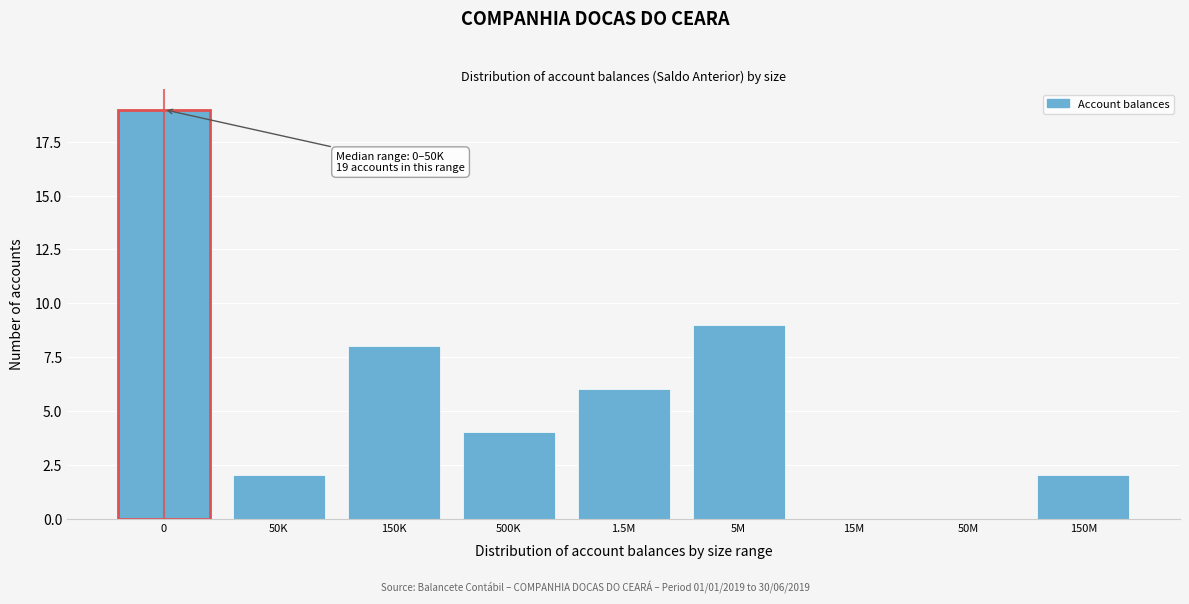

Reading right to left, list all the values displayed in this chart.

150M=2	50M=0	15M=0	5M=9	1.5M=6	500K=4	150K=8	50K=2	0=19